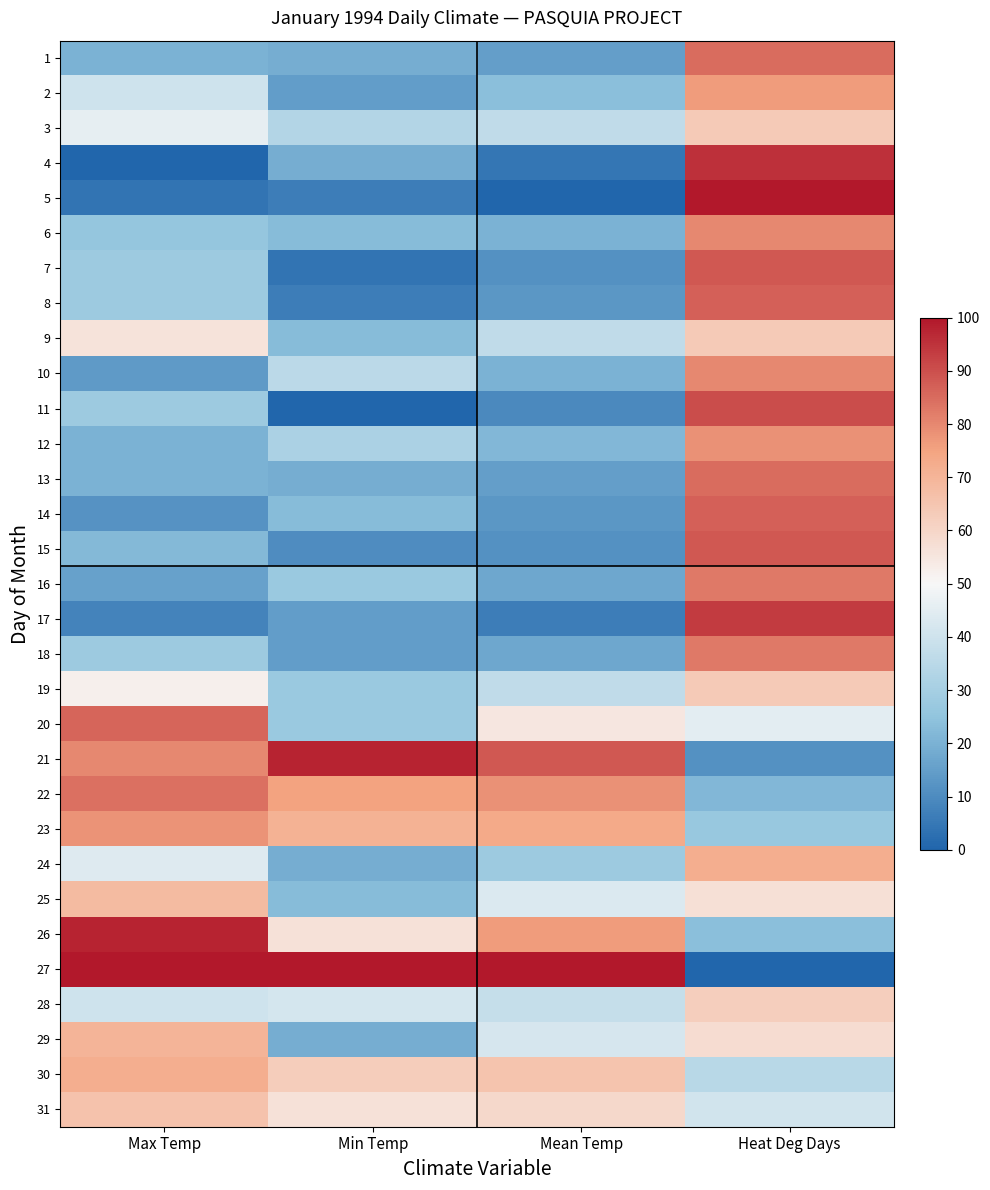

At which category does the chart reach its peak across all series?

Heat Deg Days